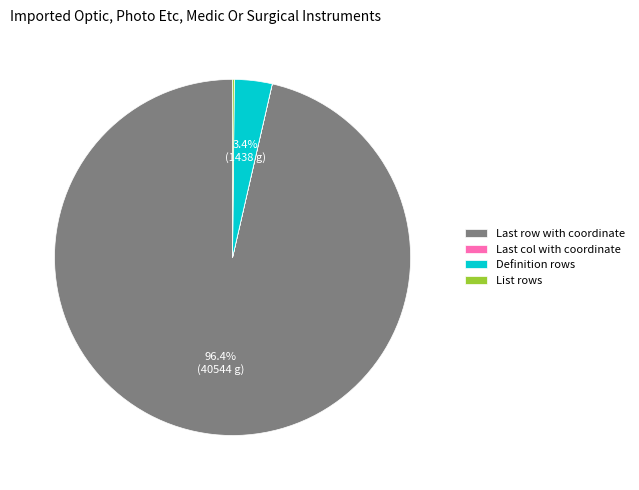

To the nearest percent, what is the average slice percentage?

25%